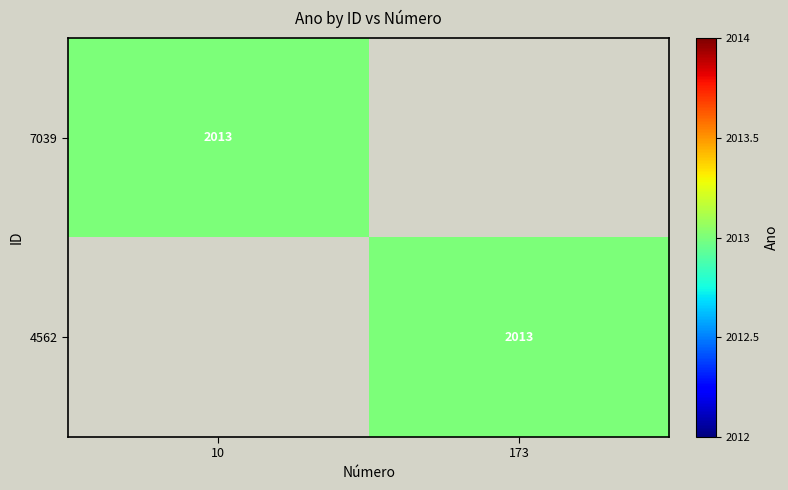

Is it true that 7039 equals 2013 at 10?

True